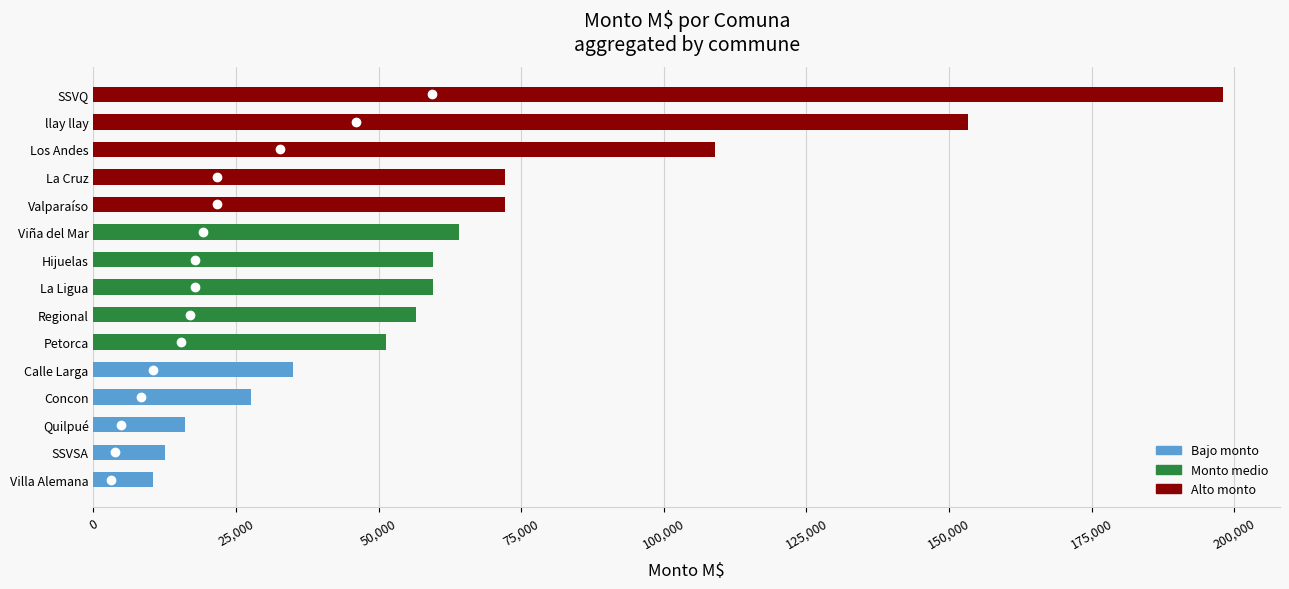

Is it true that the value at Valparaíso is 39794.4?

False